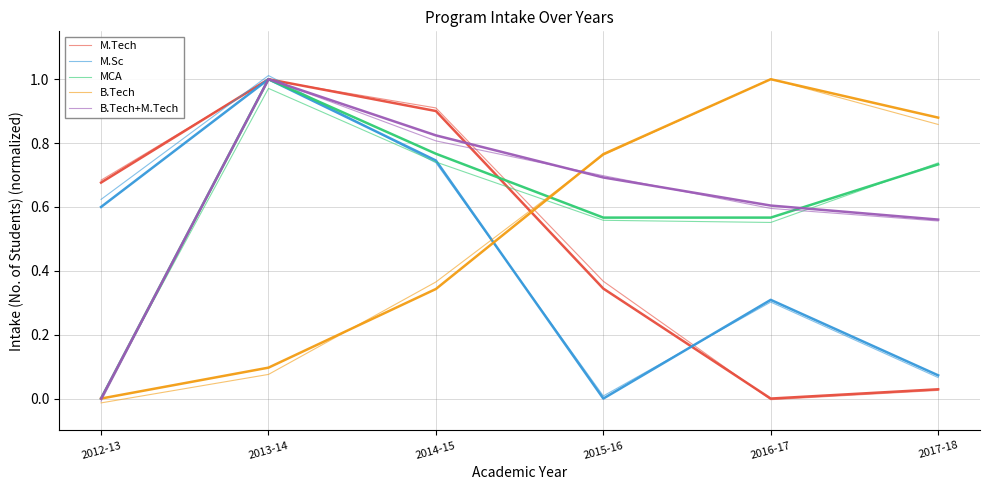

At which label does M.Tech first exceed 0?

2012-13